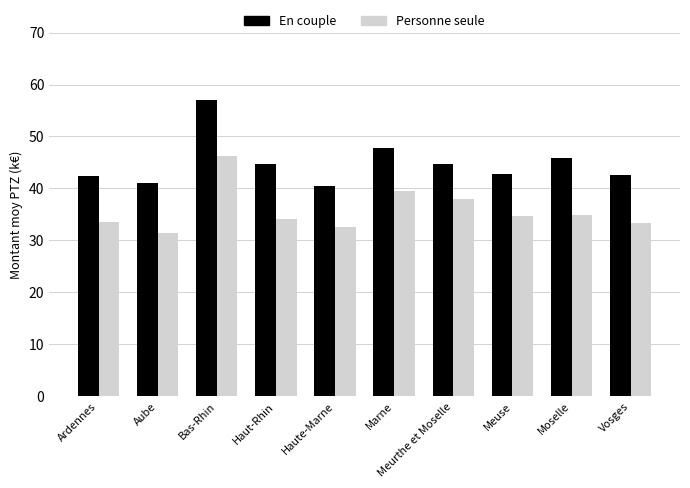

What is the difference between the highest and lowest values at Aube?

9.6